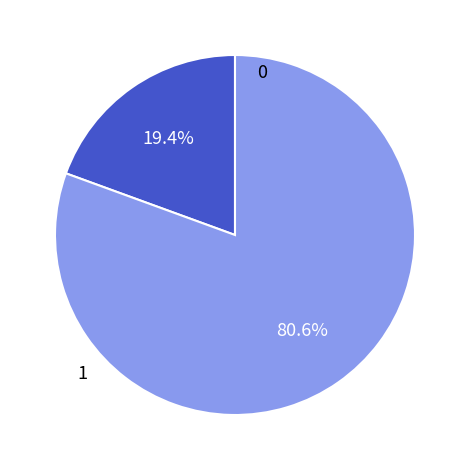

Is there a majority slice in this chart?

Yes